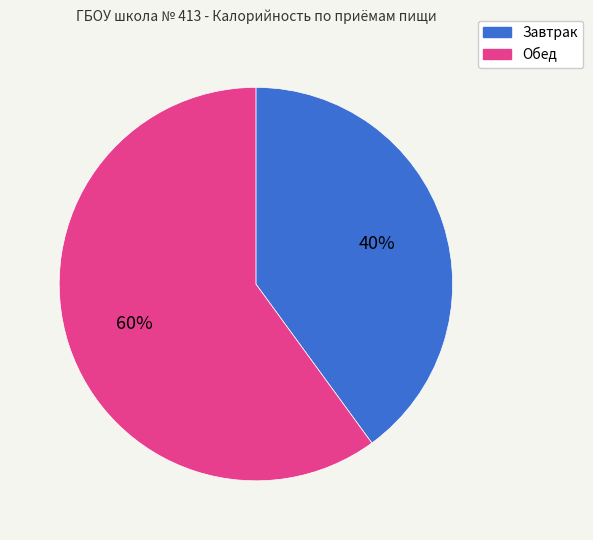

Count the number of slices in the pie.

2